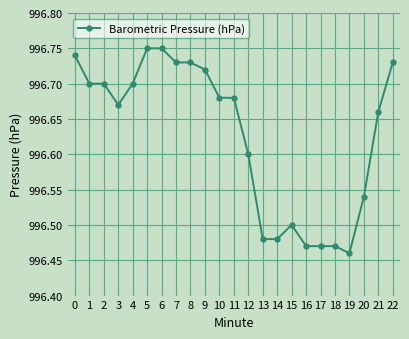

Approximately how many times larger is the value at 2 compared to 0?

1.0